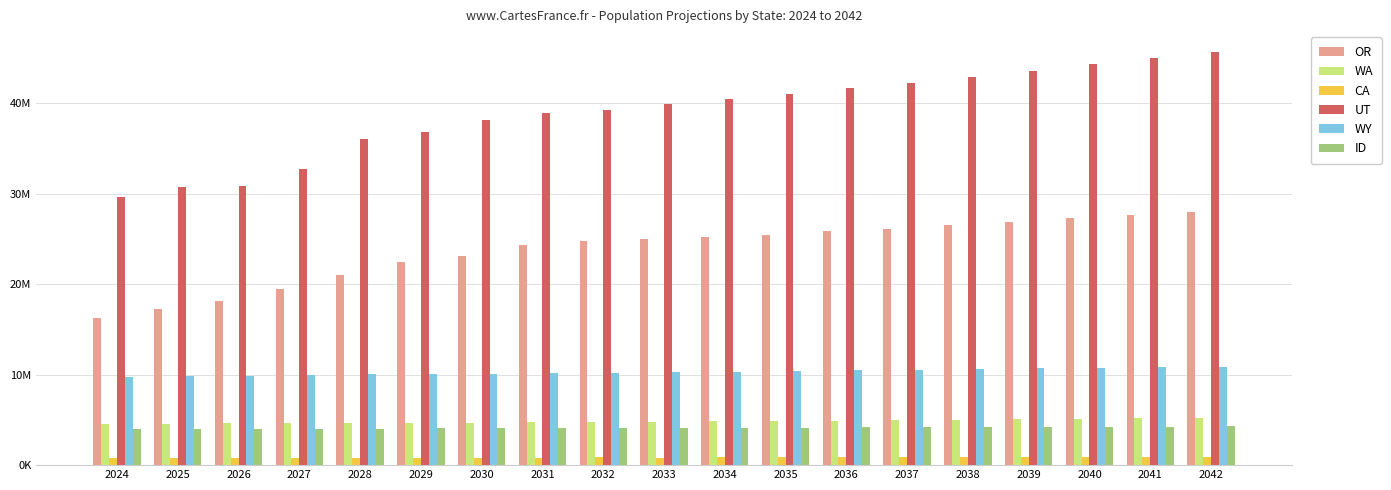

Is it true that UT equals 40999620 at 2035?

True